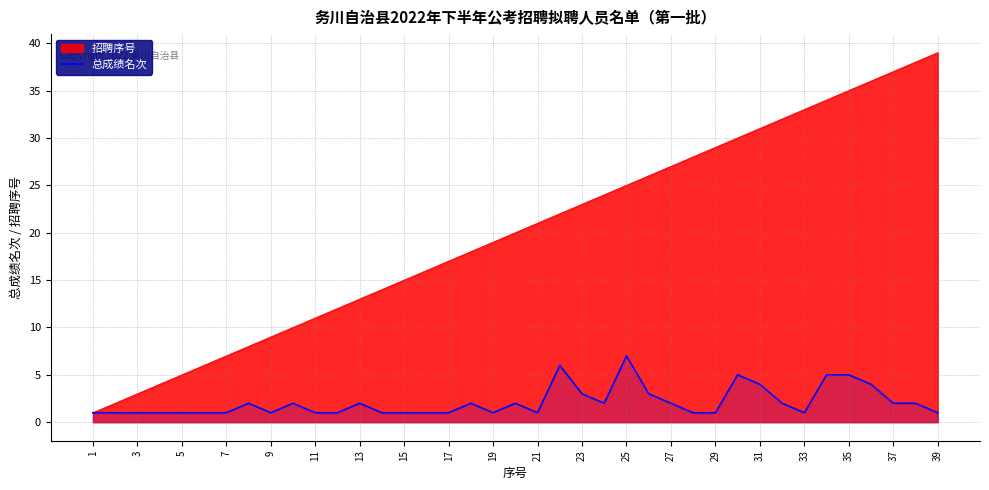

True or false: the data has more than 1 interior local peaks.

True